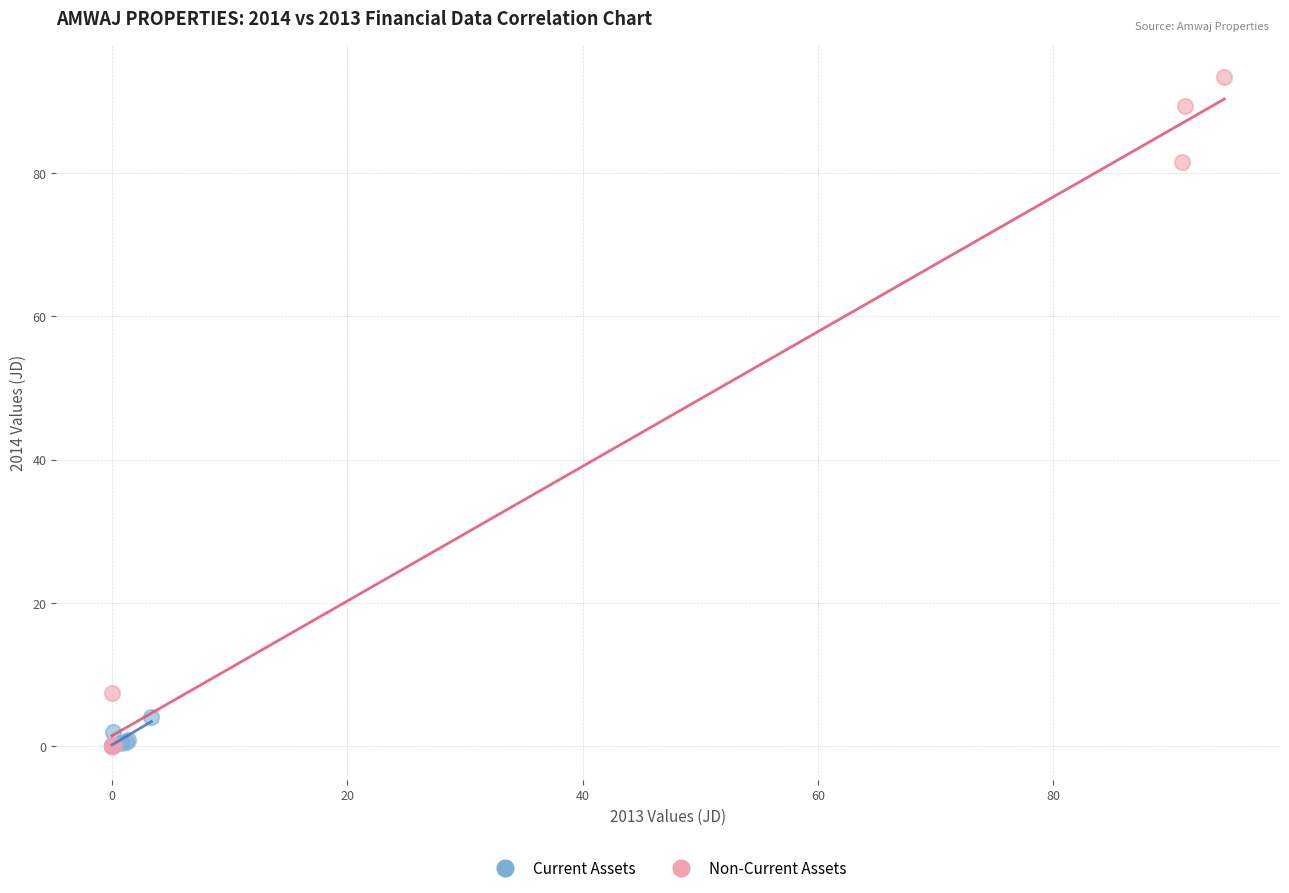

What are all the series names shown in the legend?

Current Assets, Non-Current Assets